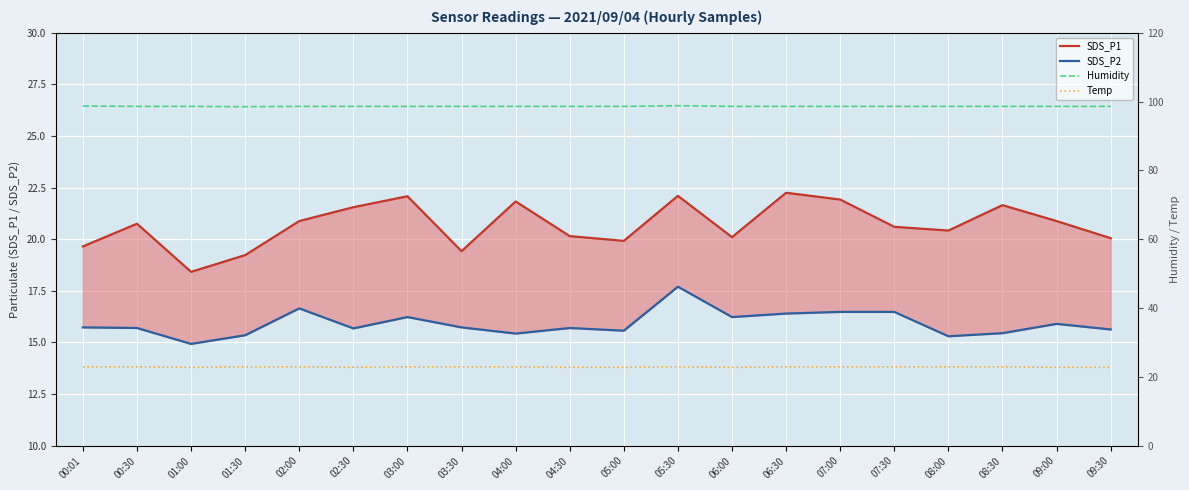

What is the sum of all SDS_P2 values?

318.3